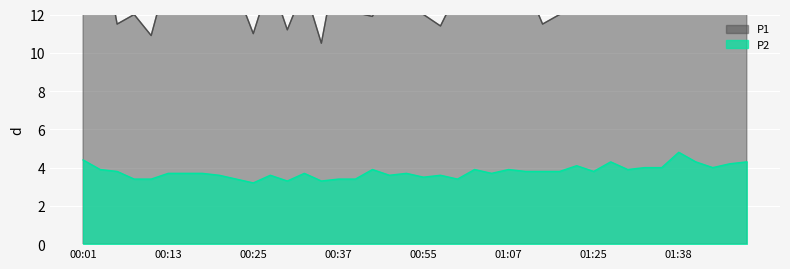

Reading right to left, extract all data points from this chart.

P1: 01:48=12.5	01:45=15.4	01:43=14.6	01:40=12.9	01:38=14.3	01:36=13.8	01:33=15.9	01:30=15.4	01:28=14.0	01:25=12.3	01:17=12.2	01:15=12.0	01:12=11.5	01:10=13.6	01:07=12.5	01:05=13.8	01:02=13.2	01:00=13.2	00:57=11.4	00:55=12.0	00:52=12.8	00:50=13.7	00:42=11.9	00:40=12.1	00:37=15.2	00:35=10.5	00:32=13.4	00:30=11.2	00:27=13.8	00:25=11.0	00:23=13.3	00:20=15.9	00:18=12.8	00:15=12.6	00:13=14.2	00:10=10.9	00:08=12.0	00:06=11.5	00:03=16.3	00:01=13.5
P2: 01:48=4.3	01:45=4.2	01:43=4.0	01:40=4.3	01:38=4.8	01:36=4.0	01:33=4.0	01:30=3.9	01:28=4.3	01:25=3.8	01:17=4.1	01:15=3.8	01:12=3.8	01:10=3.8	01:07=3.9	01:05=3.7	01:02=3.9	01:00=3.4	00:57=3.6	00:55=3.5	00:52=3.7	00:50=3.6	00:42=3.9	00:40=3.4	00:37=3.4	00:35=3.3	00:32=3.7	00:30=3.3	00:27=3.6	00:25=3.2	00:23=3.4	00:20=3.6	00:18=3.7	00:15=3.7	00:13=3.7	00:10=3.4	00:08=3.4	00:06=3.8	00:03=3.9	00:01=4.4